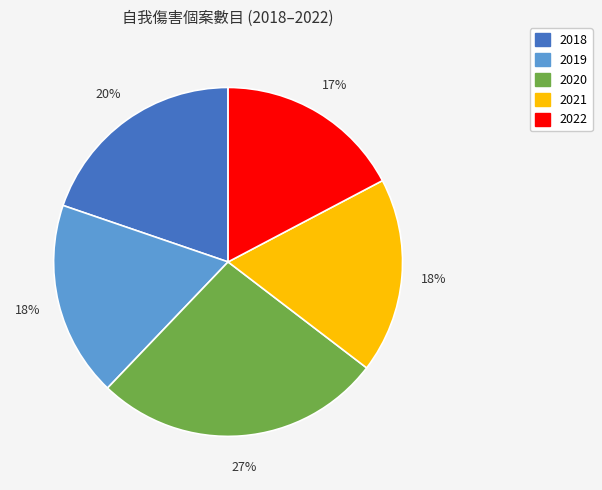

Is there a majority slice in this chart?

No